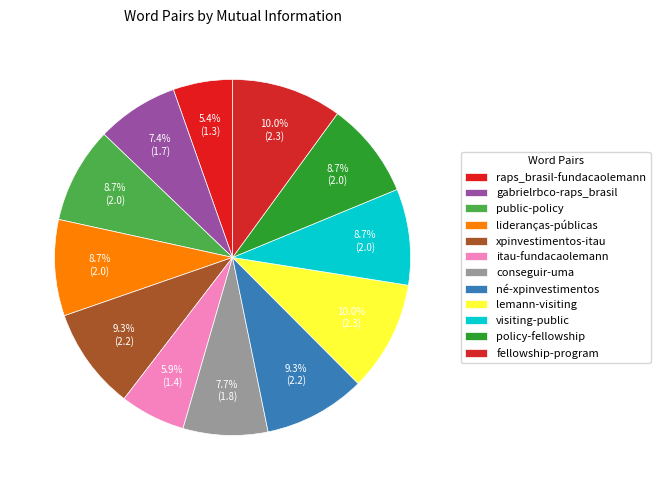

To the nearest percent, what is the difference between the largest and smallest slice percentages?

5%